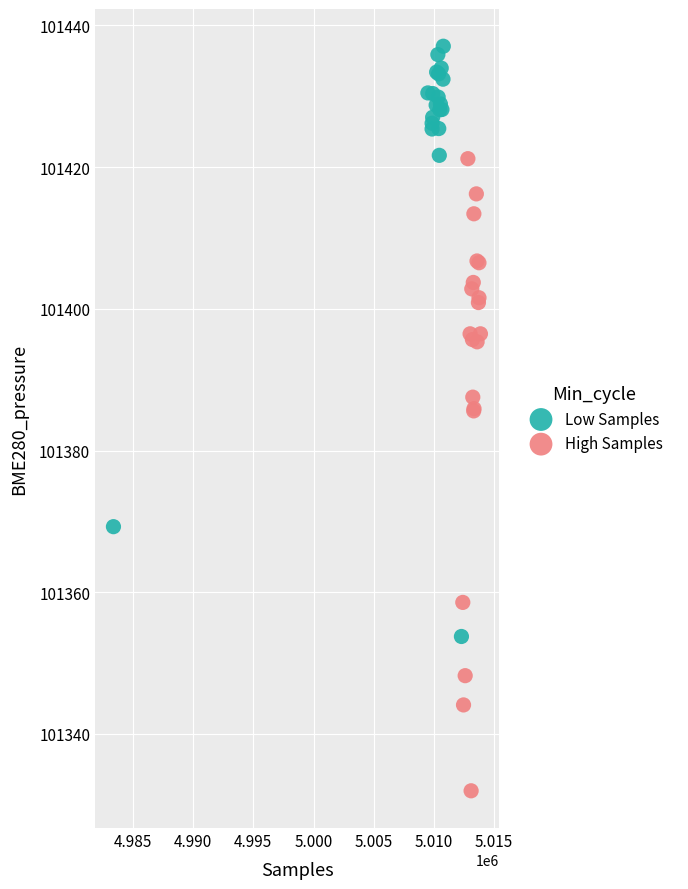

Which series reaches the maximum Y coordinate?

Low Samples